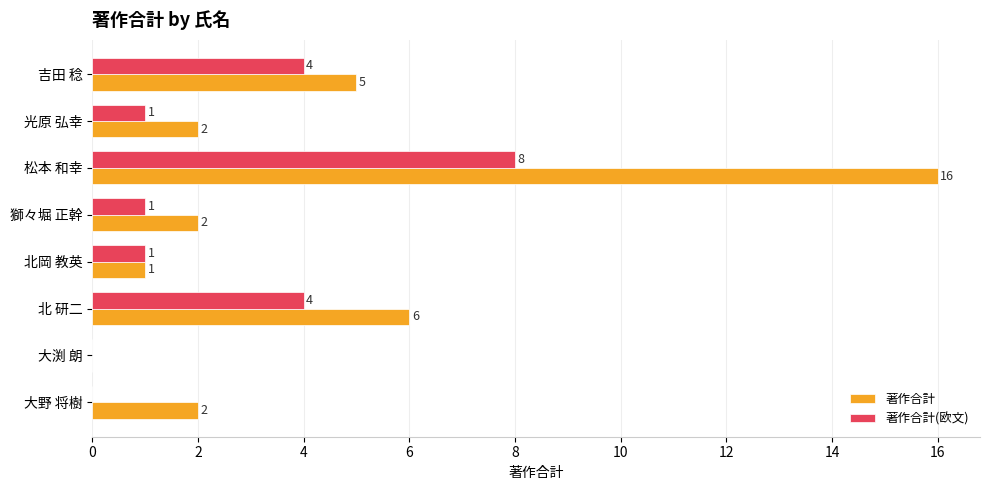

What is the sum of the 著作合計(欧文) values at 光原 弘幸 and 松本 和幸?

9